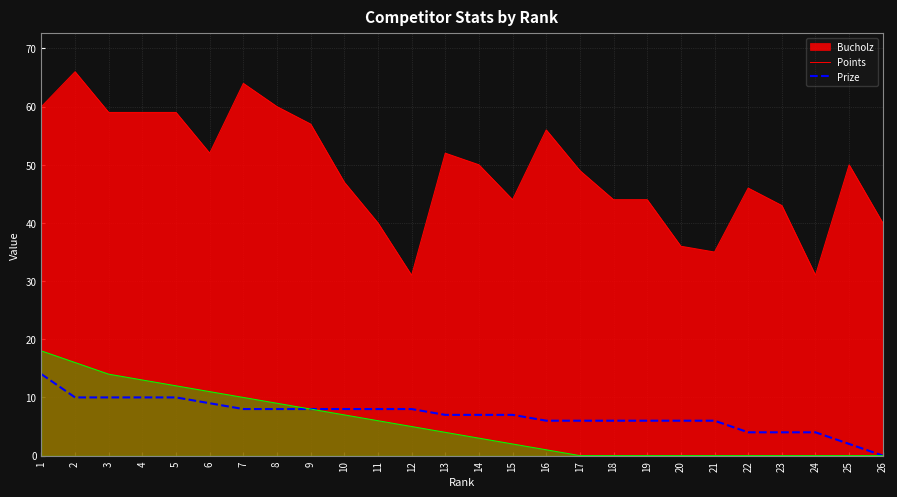

The value at 4 is 7. True or false?

False